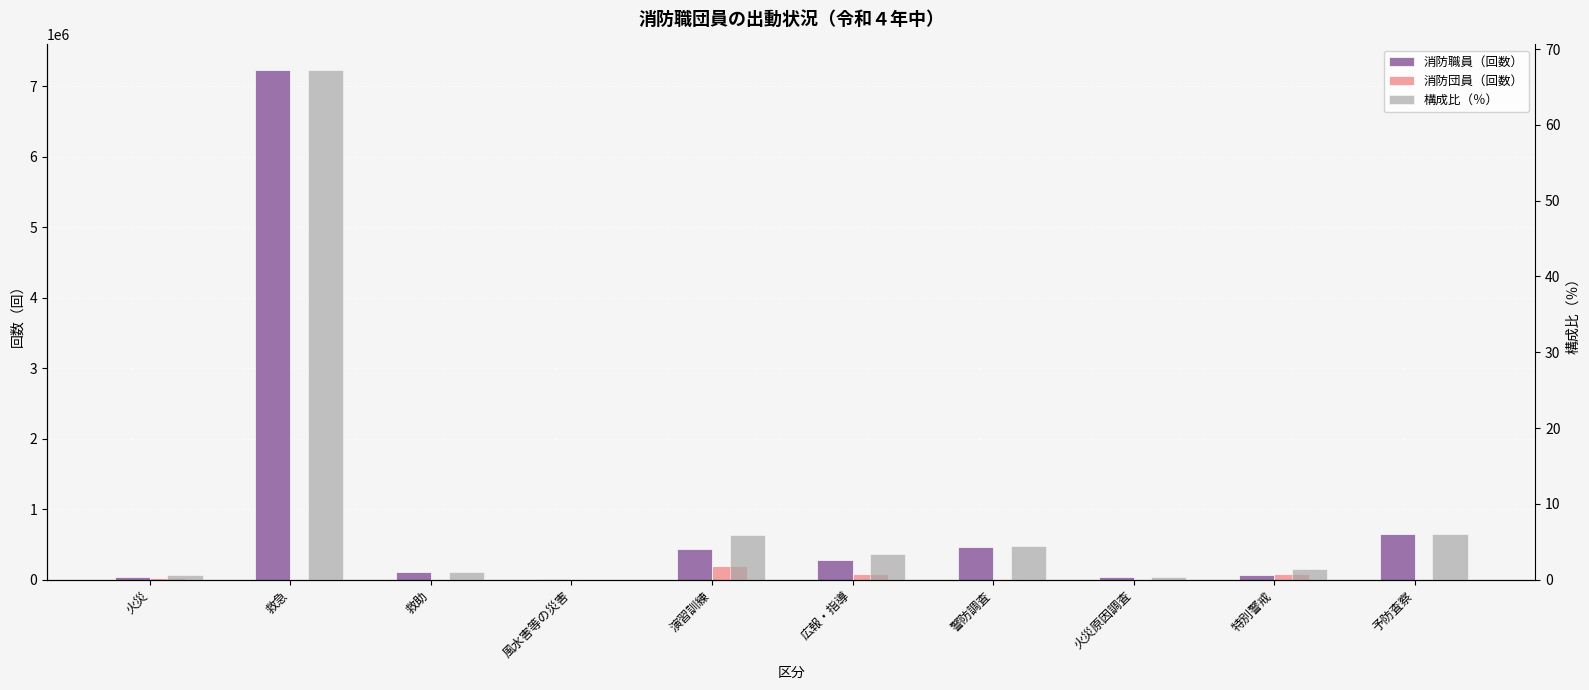

Reading left to right, list all the values displayed in this chart.

消防職員（回数）: 43656.0	7229572.0	108515.0	6715.0	436758.0	285369.0	461384.0	38901.0	66987.0	644199.0
消防団員（回数）: 28724.0	1265.0	1861.0	5017.0	197517.0	85114.0	10068.0	39.0	81952.0	859.0
構成比（％）: 0.7	67.2	1.0	0.1	5.9	3.4	4.4	0.4	1.4	6.0